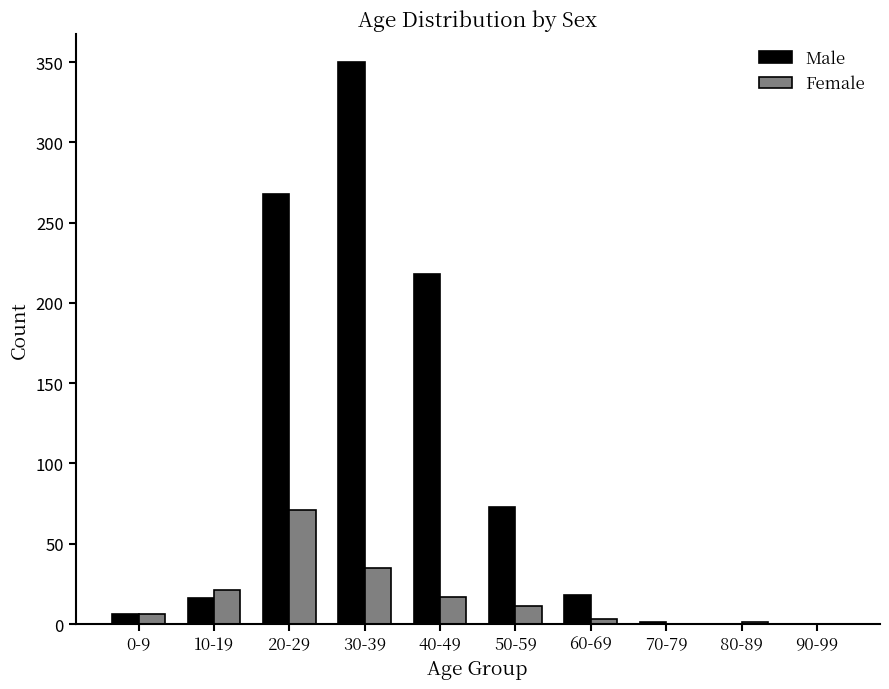

What is the sum of all Female values?

165